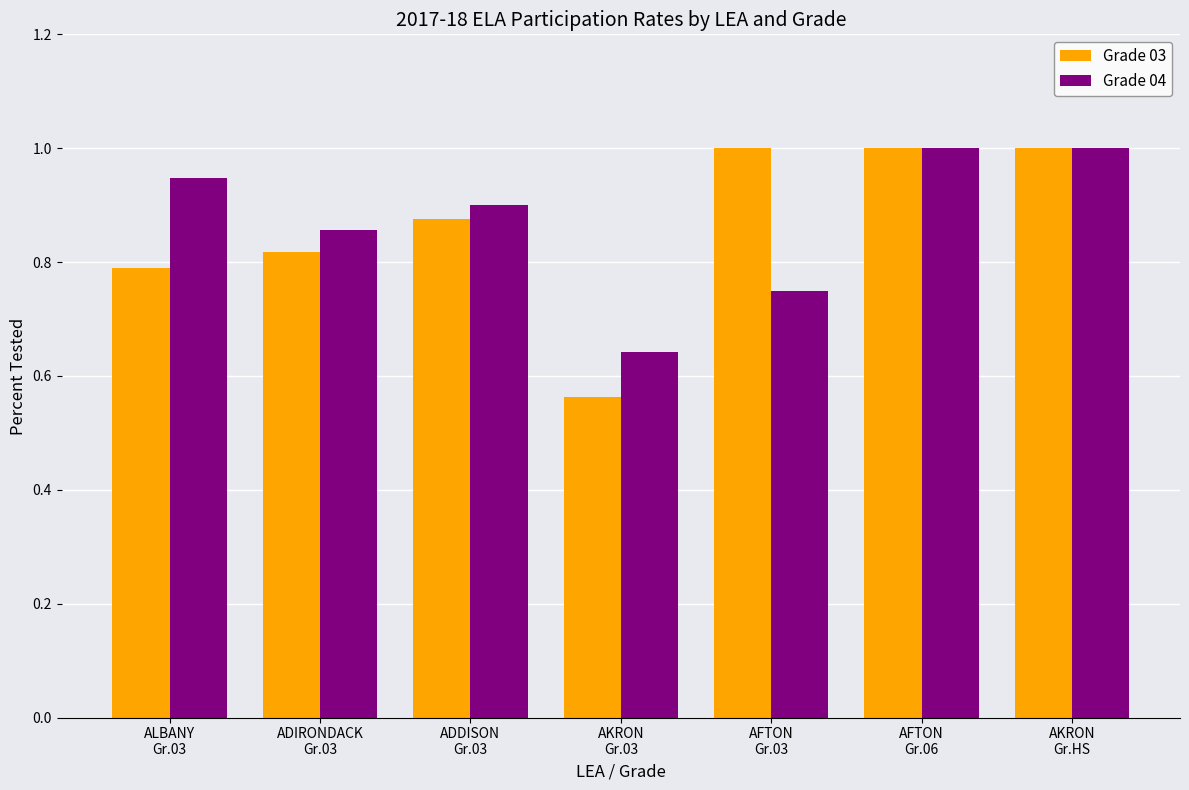

At how many categories does at least one series exceed 0?

7